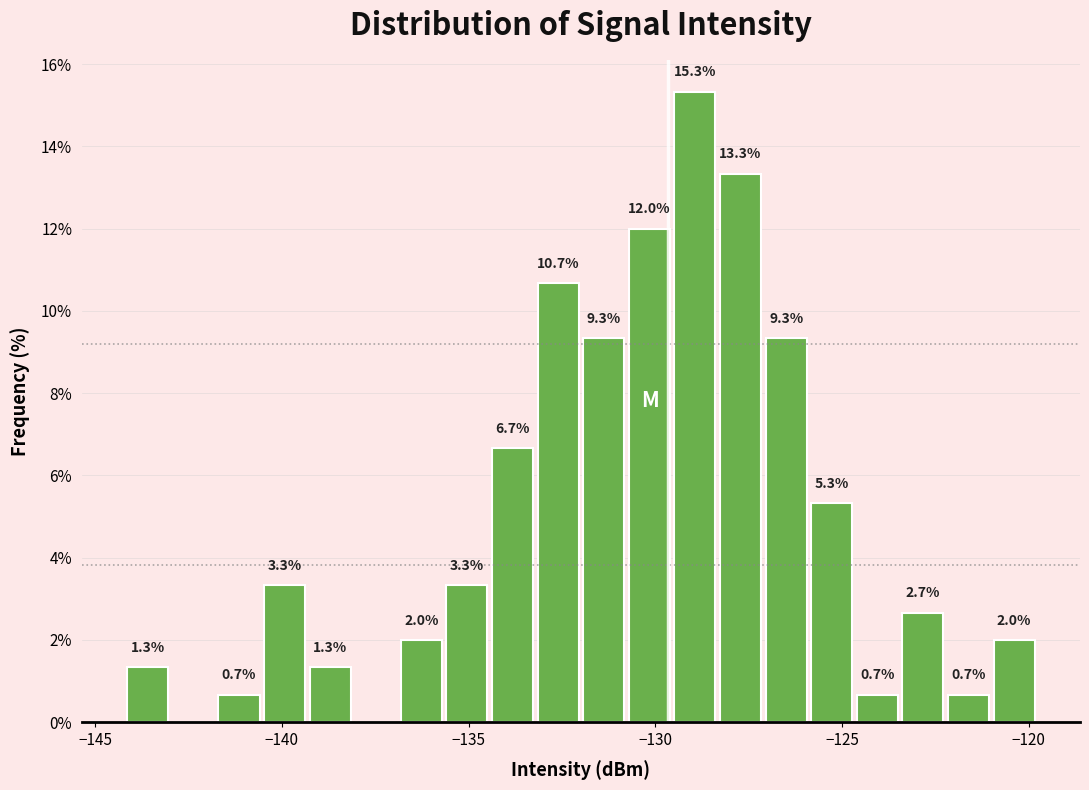

Read against the x-axis, roughly where is the centre of the tallest bar?

-129.0